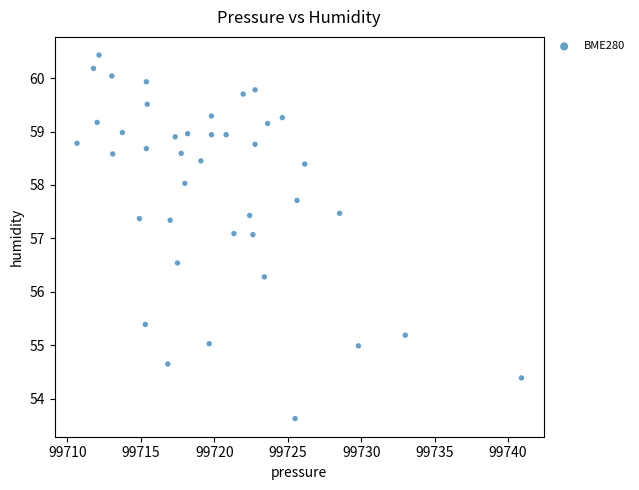

What is the range of X values (max minus min)?

30.2